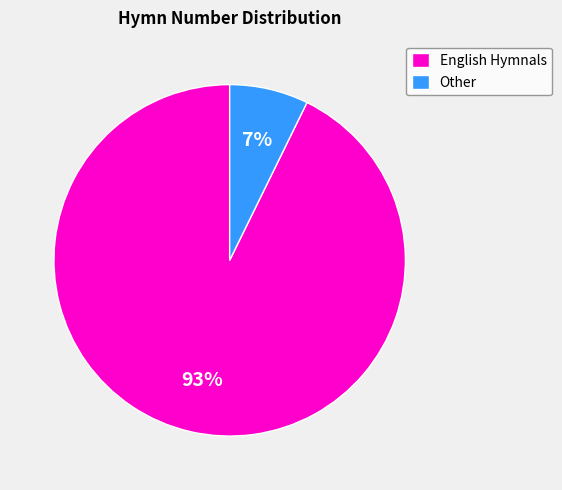

Is it true that Other is 1% of the pie?

False